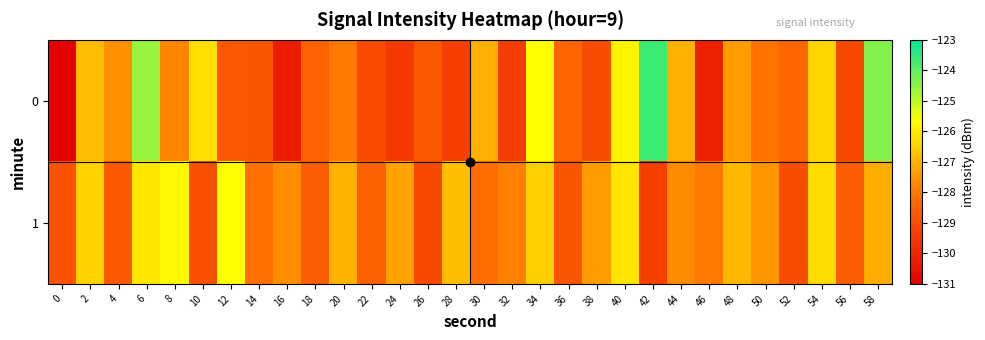

What is the spread (max minus min) of values at 46?

2.1